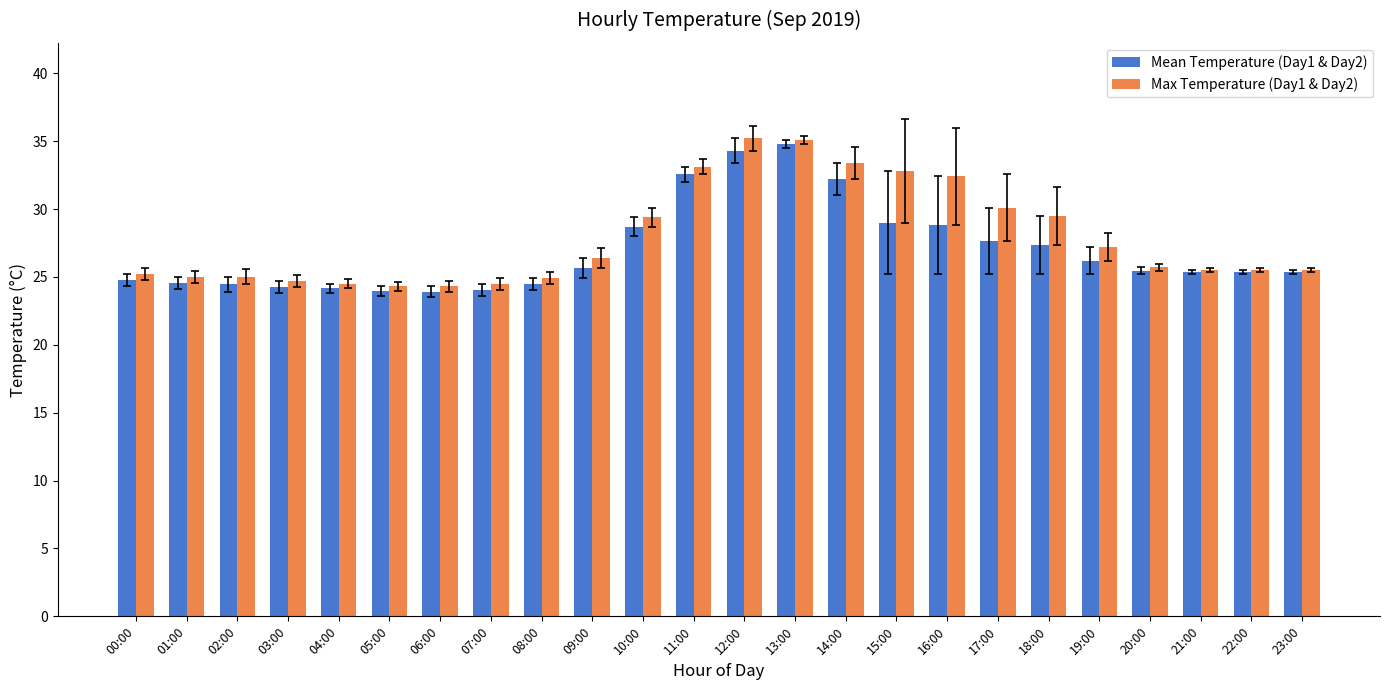

What is the value of the Max Temperature (Day1 & Day2) bar at the 8th from the left?

24.5